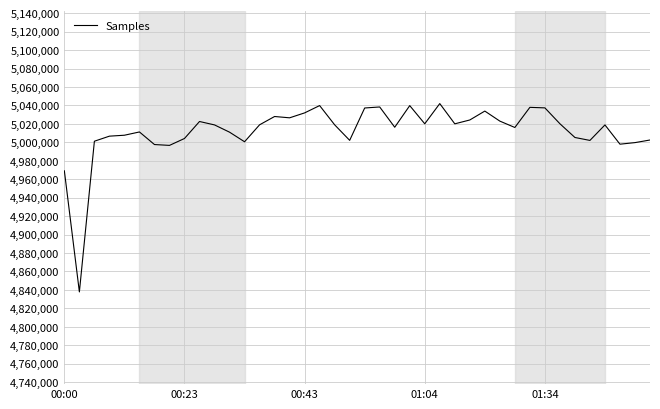

What is the difference between the maximum and minimum values?

204234